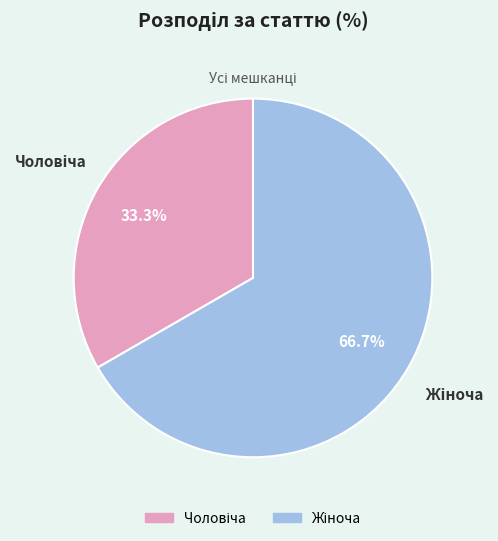

Is there any slice that represents more than half of the pie?

Yes